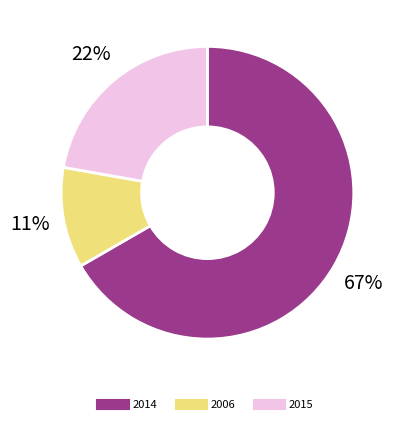

Is there any slice that represents more than half of the pie?

Yes